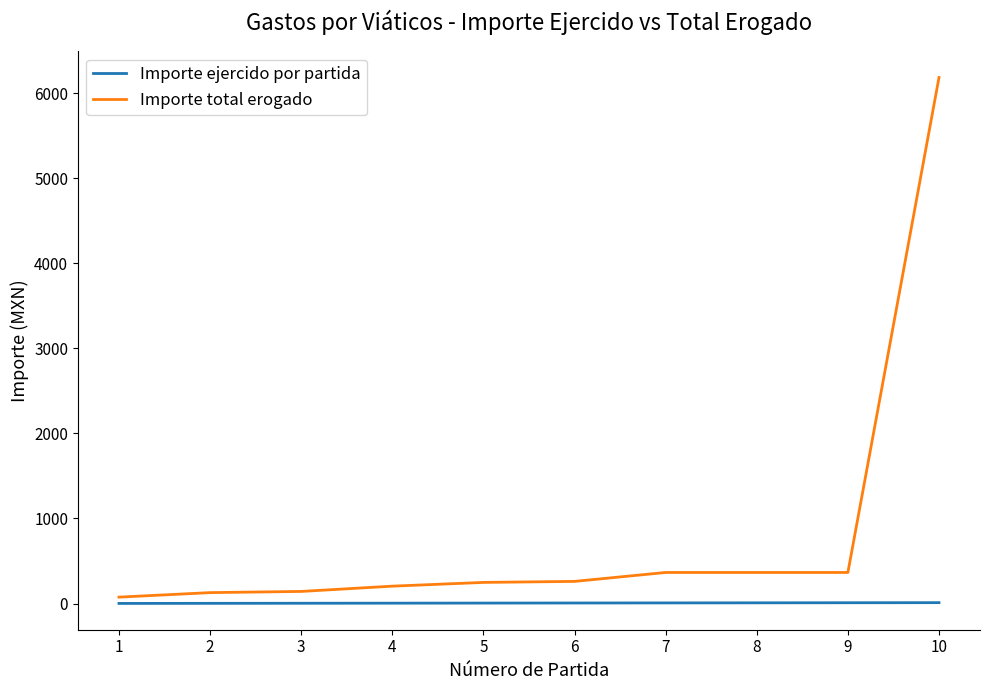

What is the total value across all series at 10?

6194.2